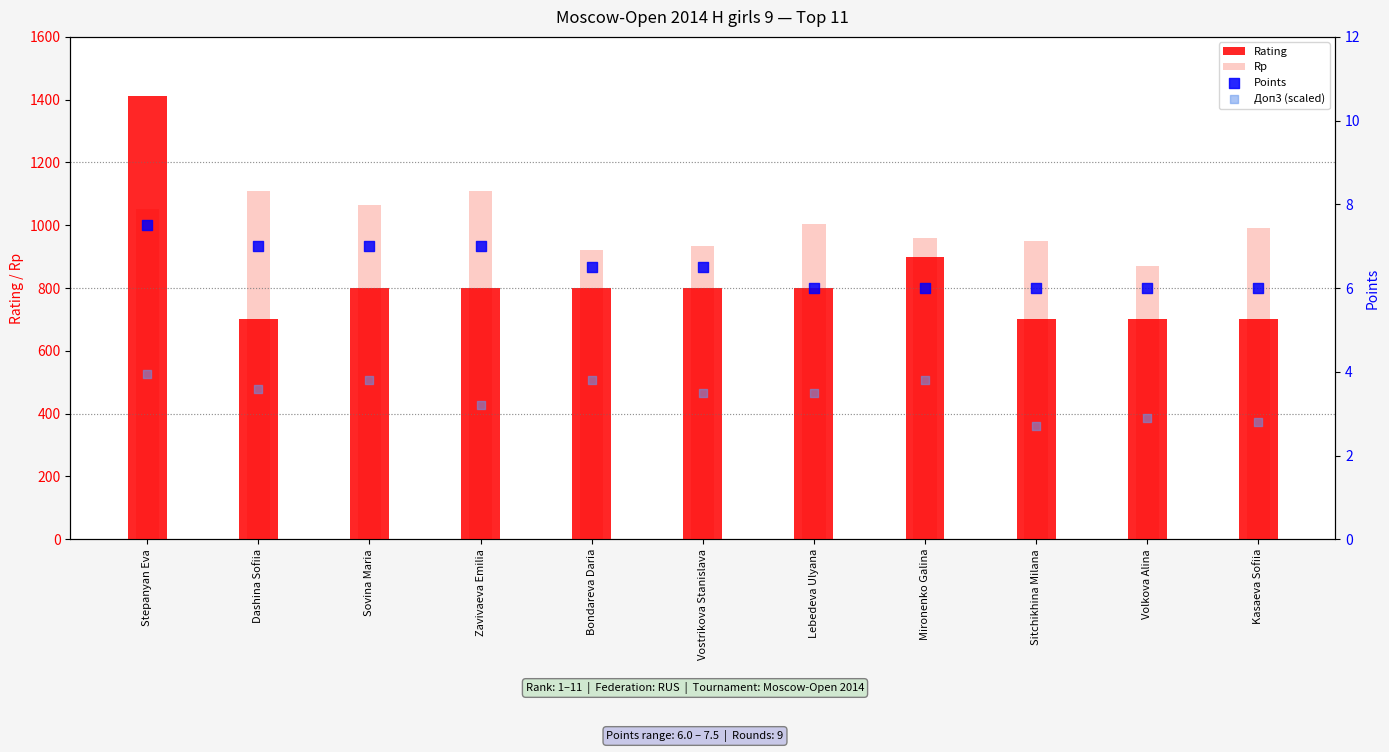

What are all the series names shown in the legend?

Rating, Rp, Points, Доп3 (scaled)